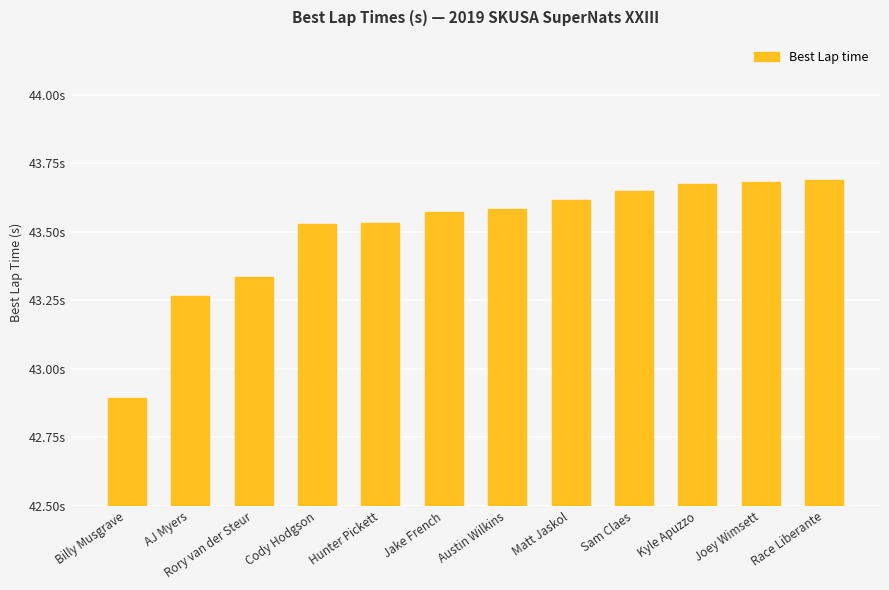

Are the bars grouped side by side (vs. stacked)?

No